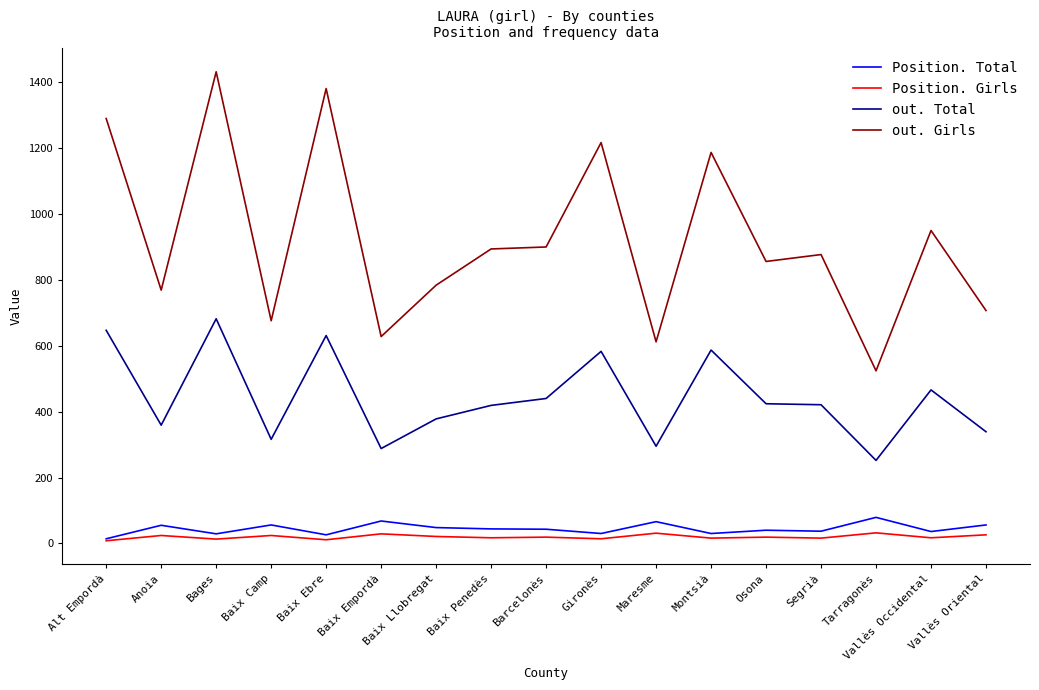

Is it true that Position. Girls equals 21 at Baix Llobregat?

True